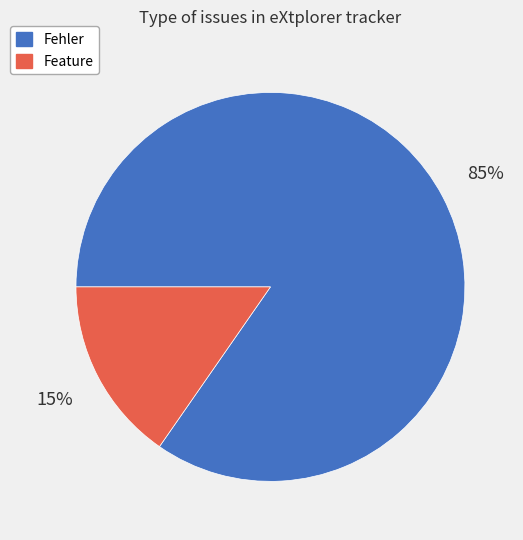

How many segments does this pie chart have?

2